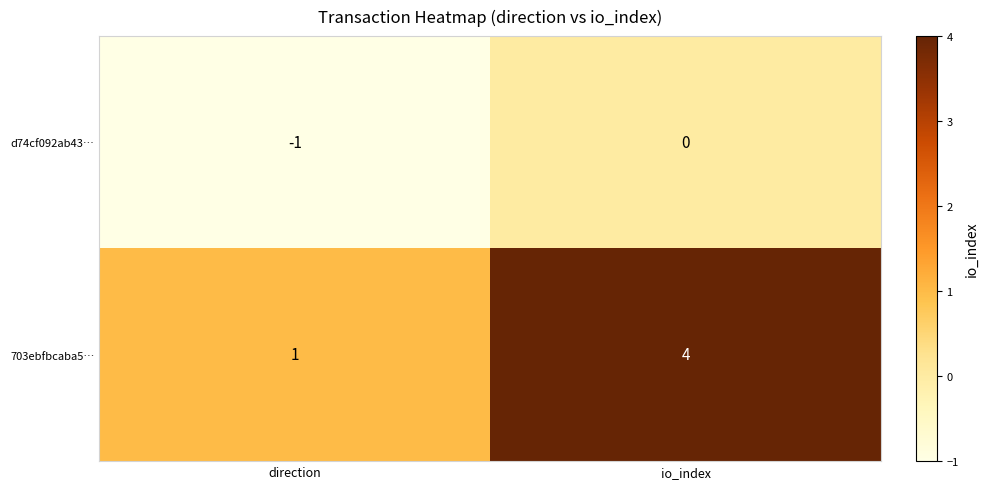

How many data points in d74cf092ab43… are less than 0?

1